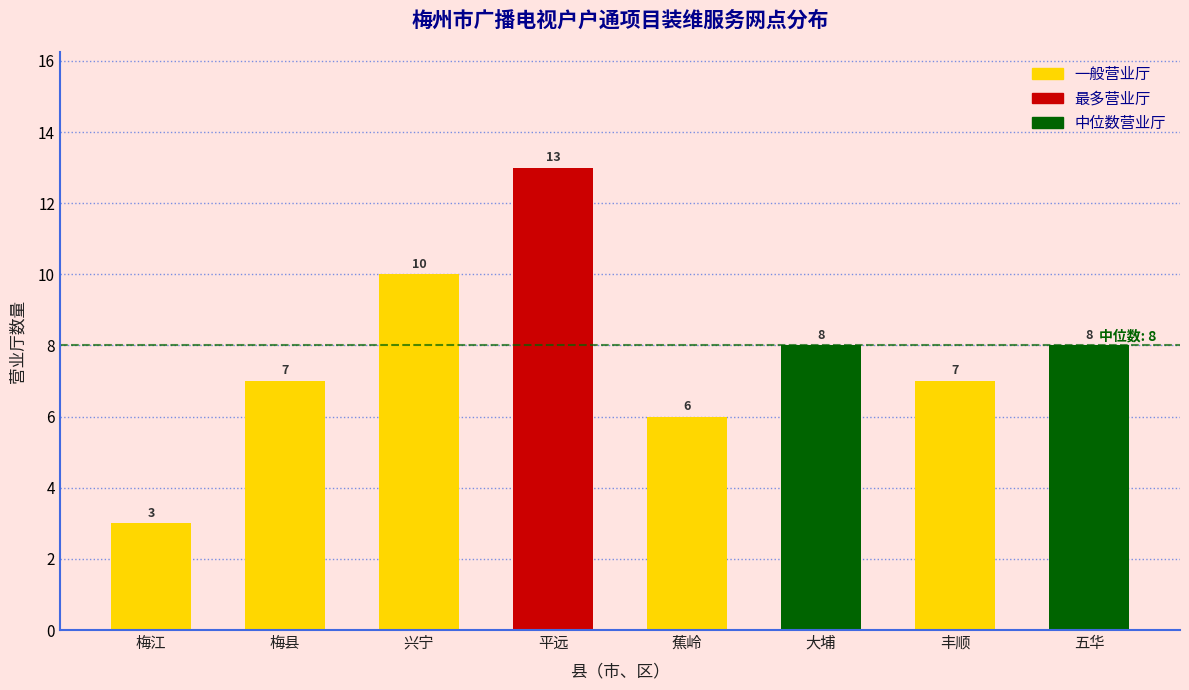

Reading left to right, transcribe all the data shown in this chart.

梅江=3	梅县=7	兴宁=10	平远=13	蕉岭=6	大埔=8	丰顺=7	五华=8